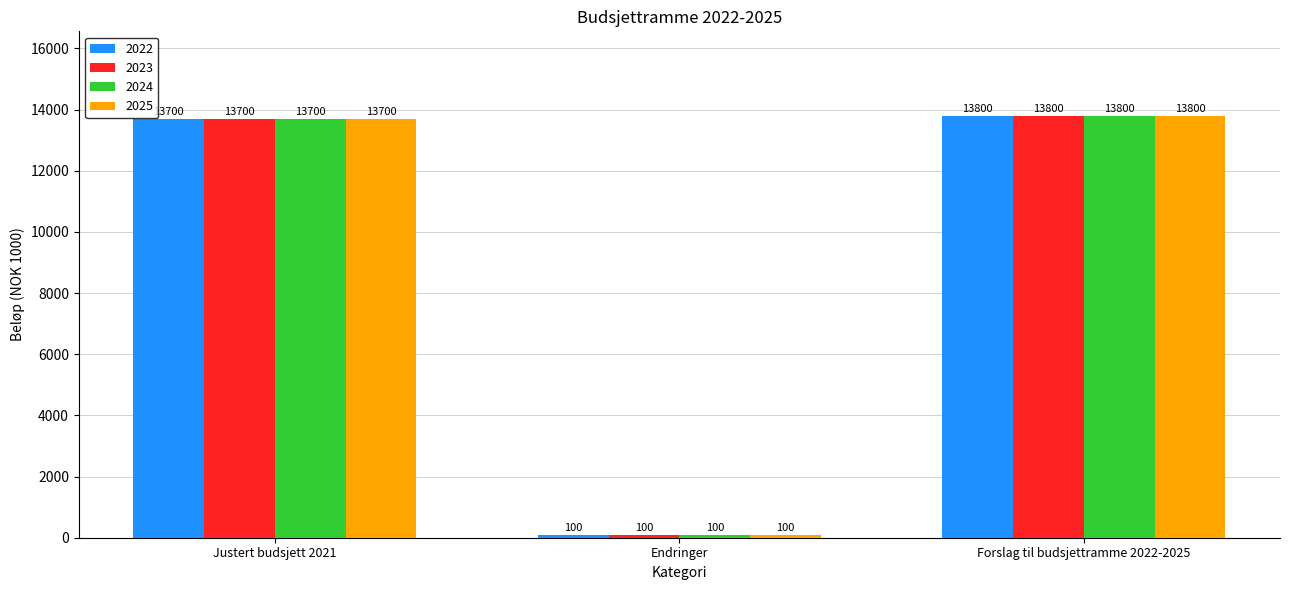

Rank the categories by 2025 value from lowest to highest.

Endringer, Justert budsjett 2021, Forslag til budsjettramme 2022-2025